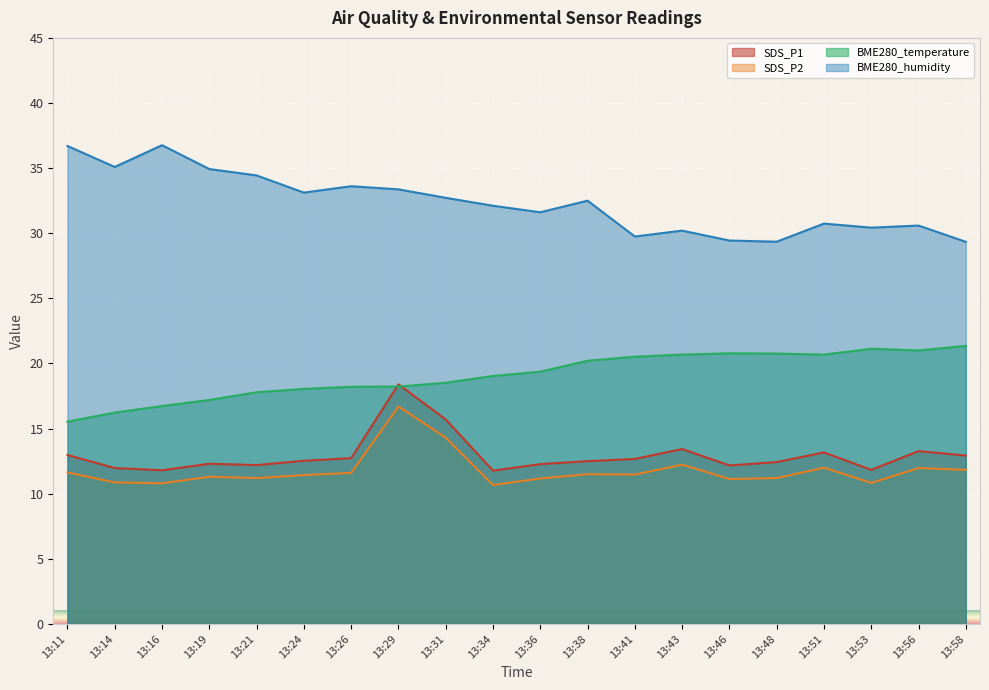

How many values in the SDS_P1 series are below 12?

4